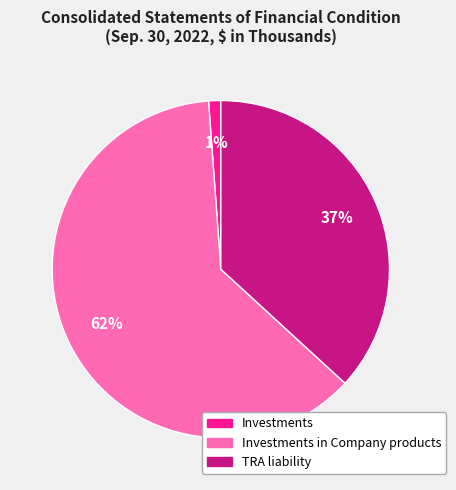

To the nearest percent, what is the difference between the largest and smallest slice percentages?

61%